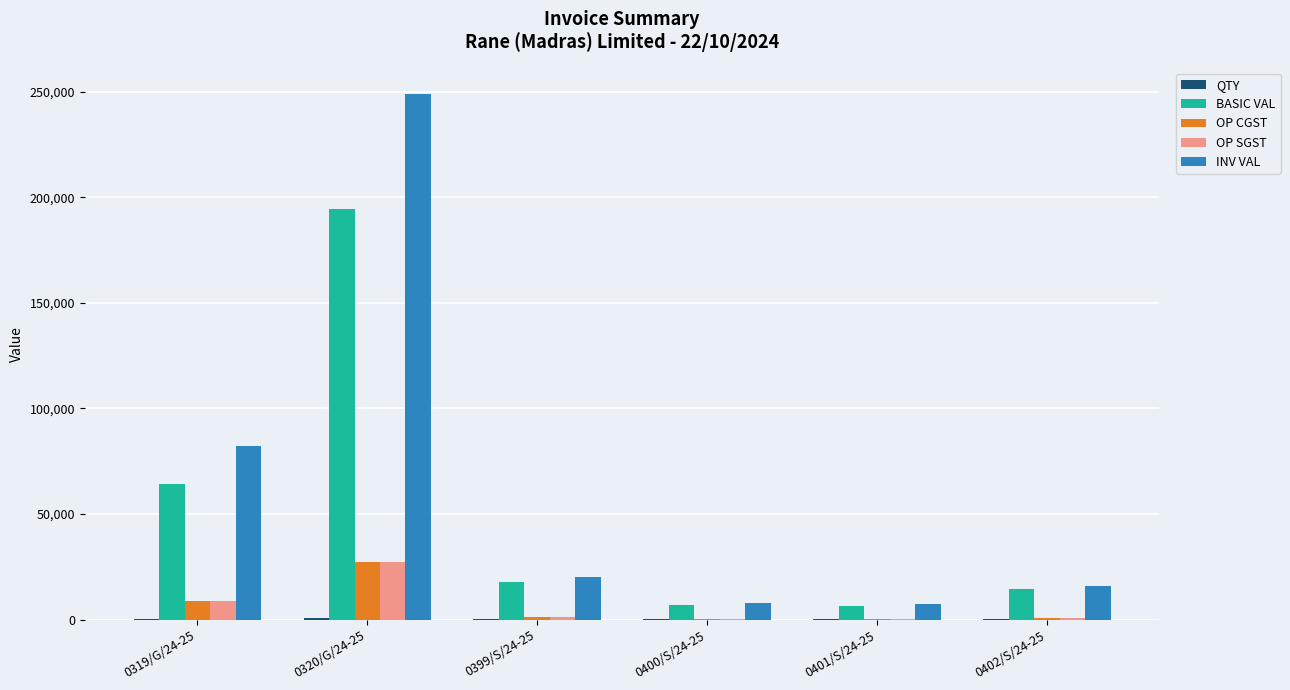

How many groups of bars are there?

6